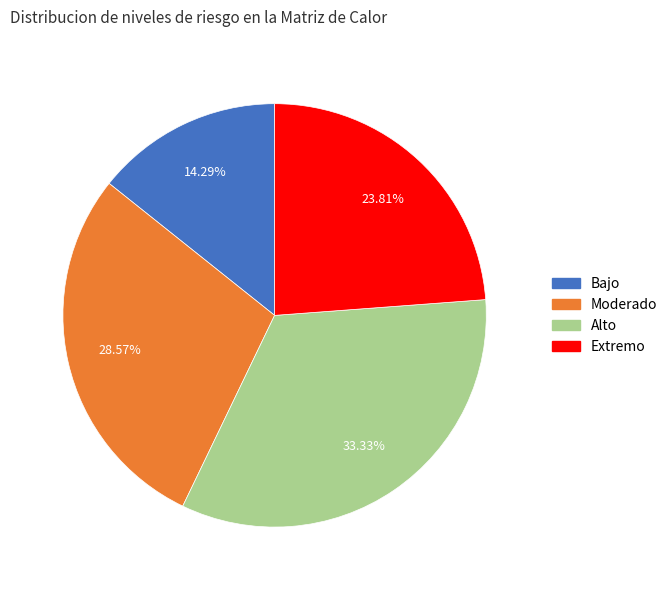

To the nearest percent, what percentage of the pie is Bajo?

14%